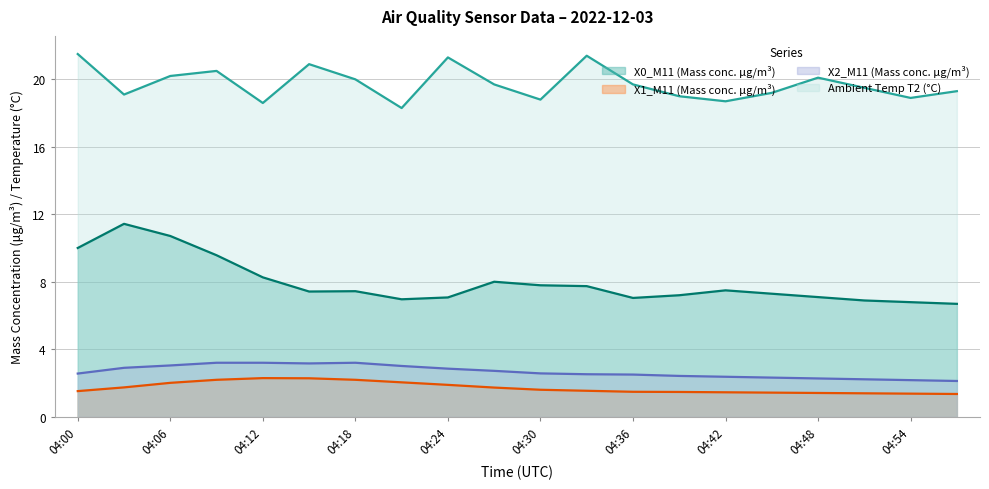

Reading left to right, what are all the values shown in this chart?

X0_M11 (Mass conc. μg/m³): 04:00=10.0	04:03=11.4	04:06=10.7	04:09=9.6	04:12=8.3	04:15=7.4	04:18=7.5	04:21=7.0	04:24=7.1	04:27=8.0	04:30=7.8	04:33=7.8	04:36=7.0	04:39=7.2	04:42=7.5	04:45=7.3	04:48=7.1	04:51=6.9	04:54=6.8	04:57=6.7
X1_M11 (Mass conc. μg/m³): 04:00=1.5	04:03=1.8	04:06=2.0	04:09=2.2	04:12=2.3	04:15=2.3	04:18=2.2	04:21=2.0	04:24=1.9	04:27=1.7	04:30=1.6	04:33=1.6	04:36=1.5	04:39=1.5	04:42=1.5	04:45=1.4	04:48=1.4	04:51=1.4	04:54=1.4	04:57=1.4
X2_M11 (Mass conc. μg/m³): 04:00=2.6	04:03=2.9	04:06=3.0	04:09=3.2	04:12=3.2	04:15=3.2	04:18=3.2	04:21=3.0	04:24=2.9	04:27=2.7	04:30=2.6	04:33=2.5	04:36=2.5	04:39=2.4	04:42=2.4	04:45=2.3	04:48=2.3	04:51=2.2	04:54=2.2	04:57=2.1
Ambient Temp T2 (°C): 04:00=21.5	04:03=19.1	04:06=20.2	04:09=20.5	04:12=18.6	04:15=20.9	04:18=20.0	04:21=18.3	04:24=21.3	04:27=19.7	04:30=18.8	04:33=21.4	04:36=19.7	04:39=19.0	04:42=18.7	04:45=19.2	04:48=20.1	04:51=19.5	04:54=18.9	04:57=19.3